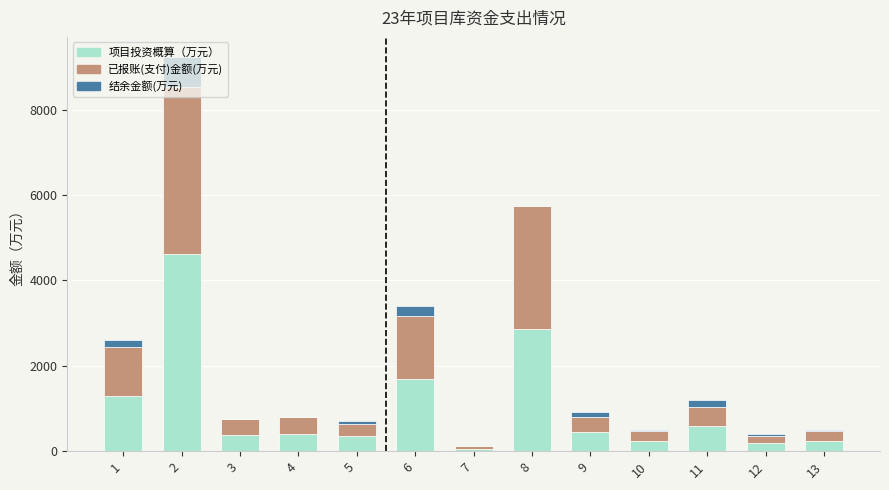

What is the sum of all 项目投资概算（万元） values?

13427.0